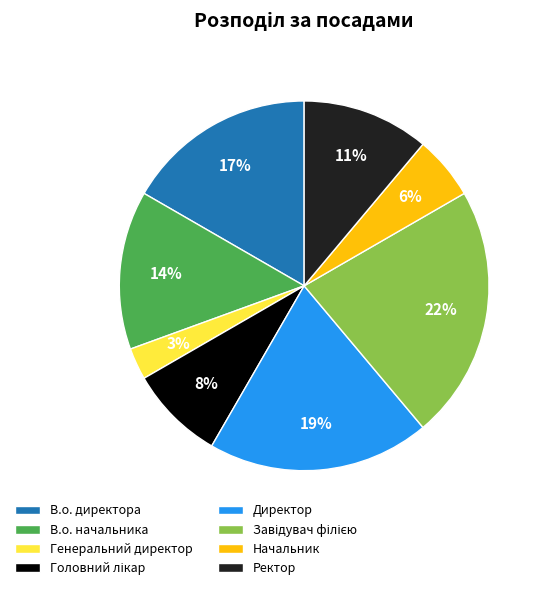

What is the smallest slice in the pie chart?

Генеральний директор